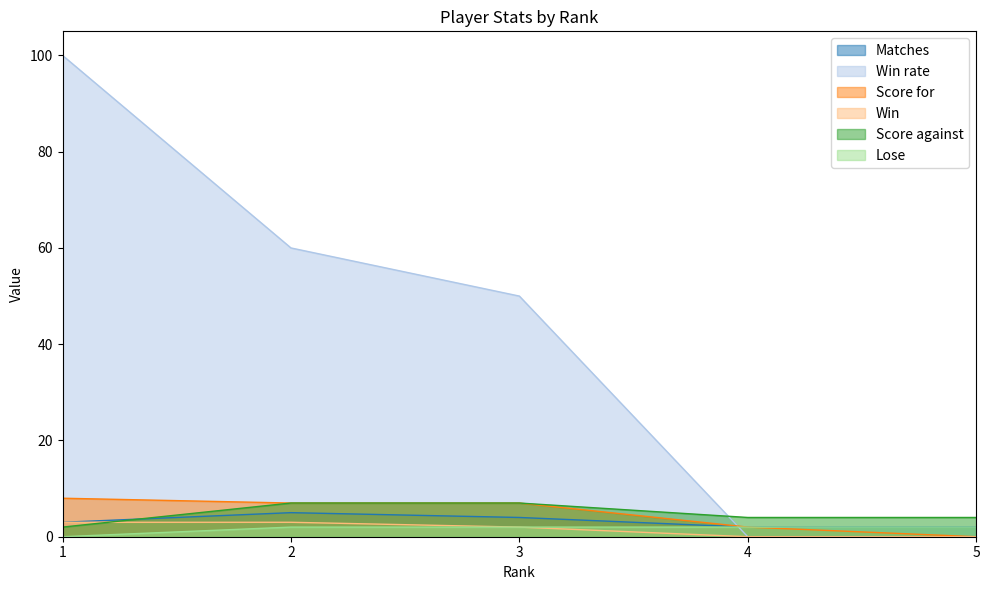

Where is Win rate nearest to the value 50?

3